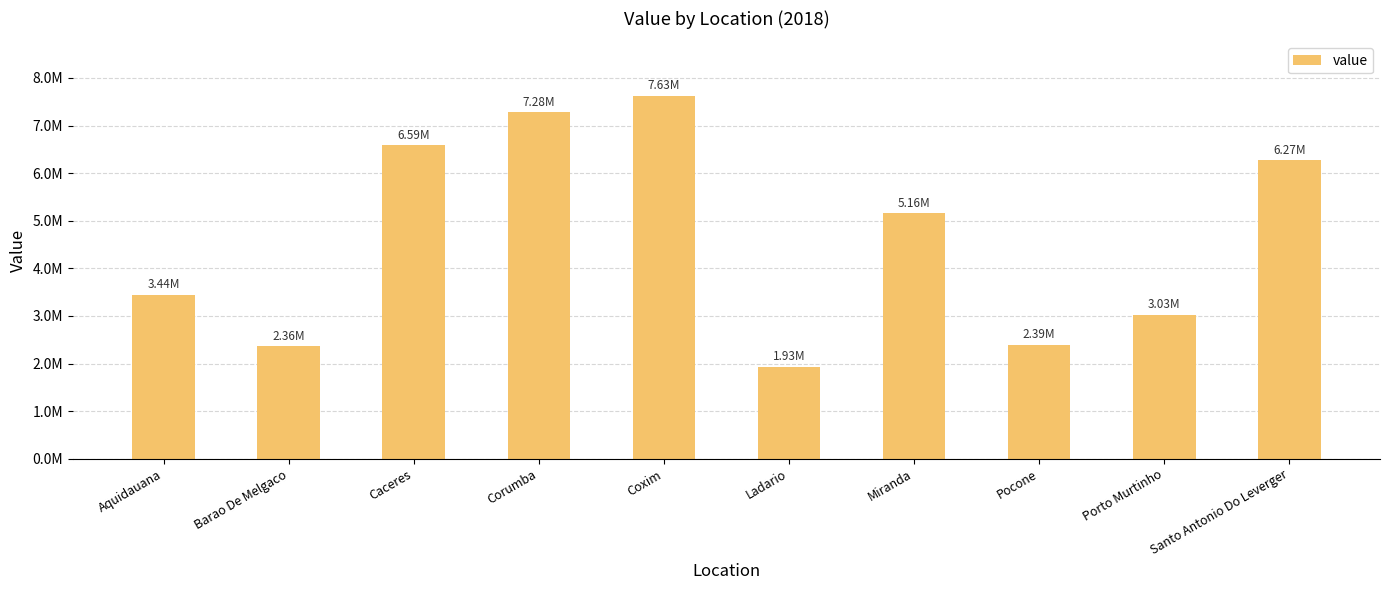

Which category has the lowest value across all series?

Ladario